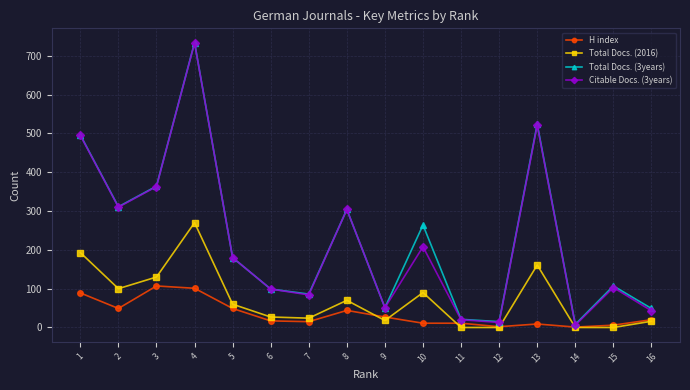

Which series has the widest spread of values?

Citable Docs. (3years)